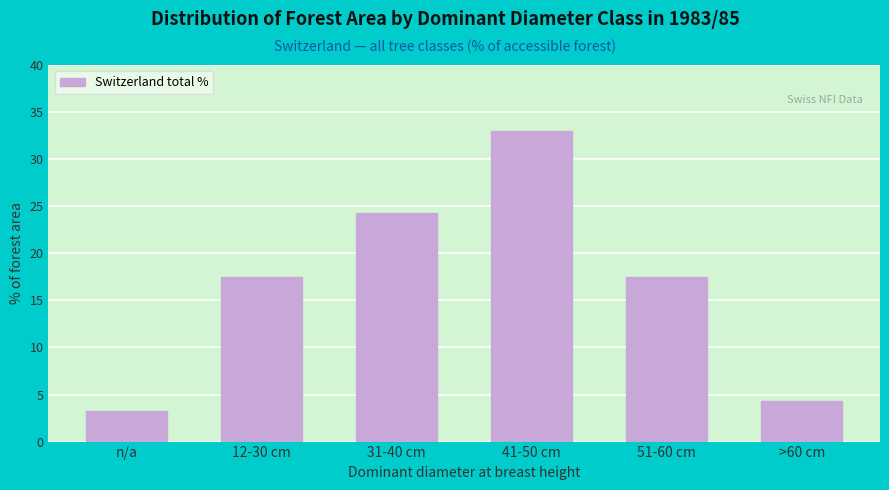

Reading left to right, what are all the values shown in this chart?

3.3	17.5	24.3	33.0	17.5	4.3